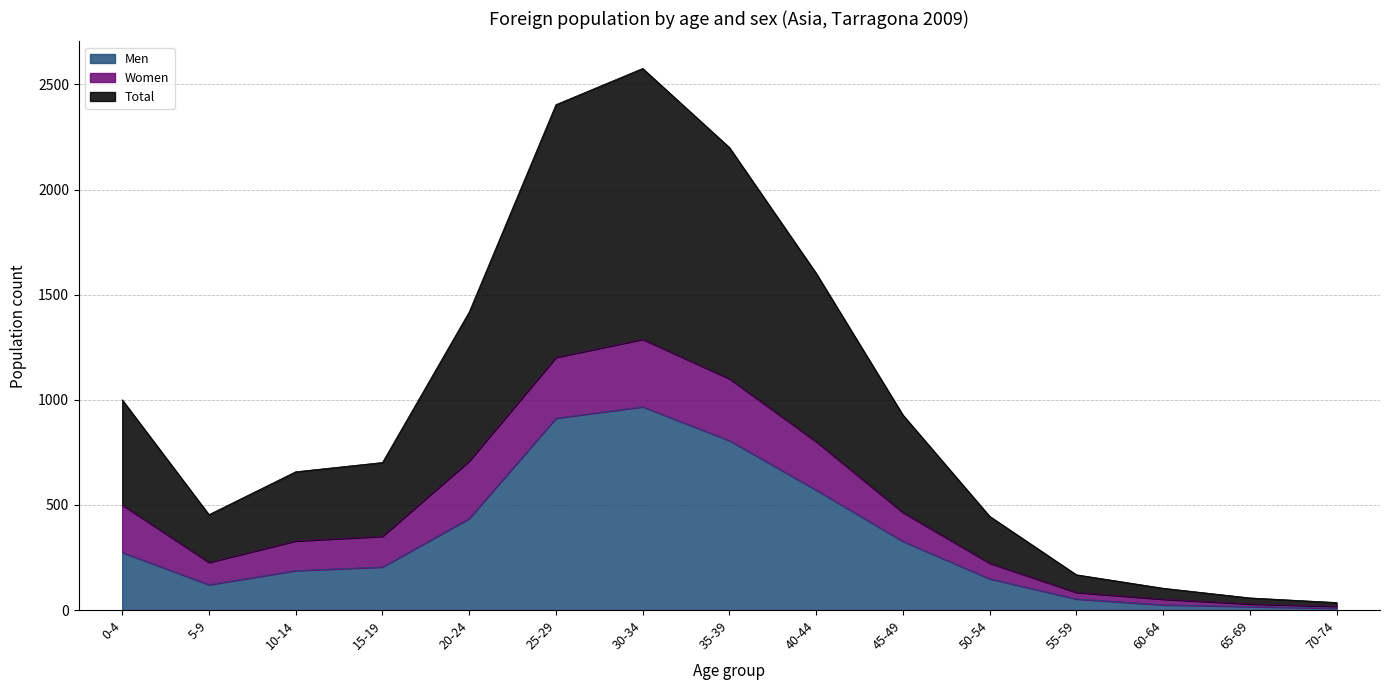

True or false: Men and Total cross at least once.

False